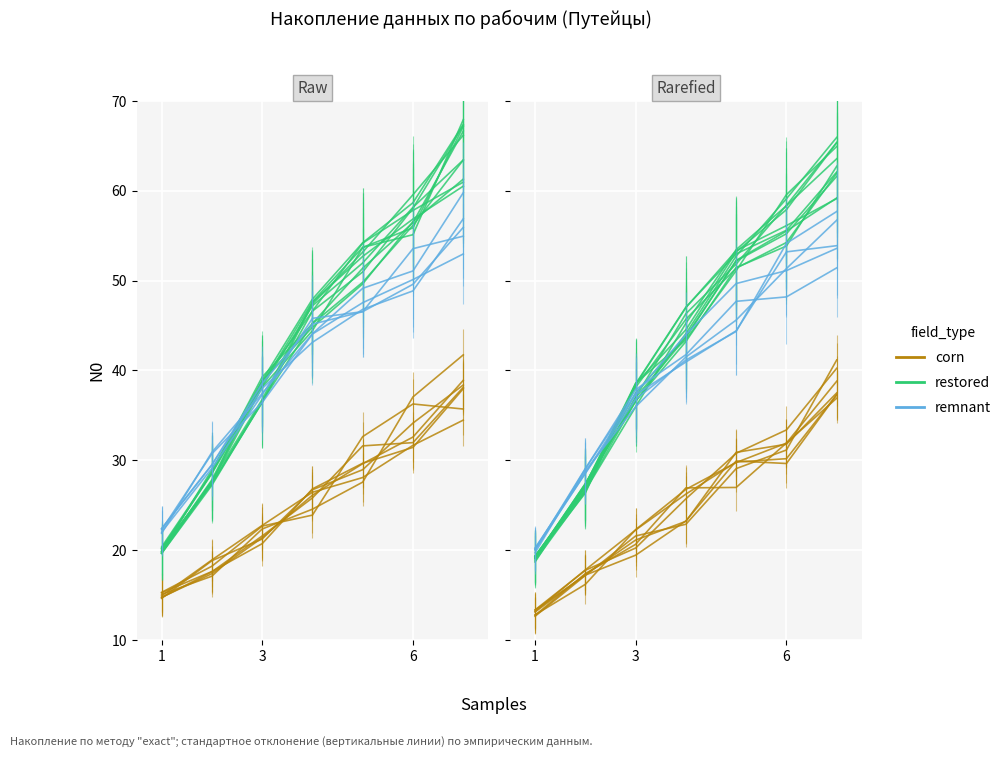

What are all the series names shown in the legend?

corn, restored, remnant